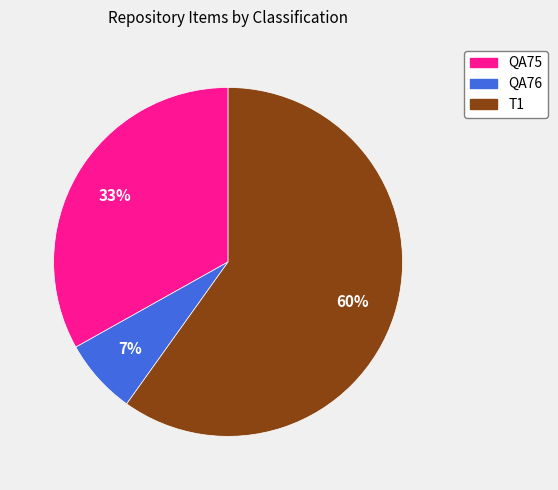

What is the ratio of the value at QA75 to the value at QA76?

4.7